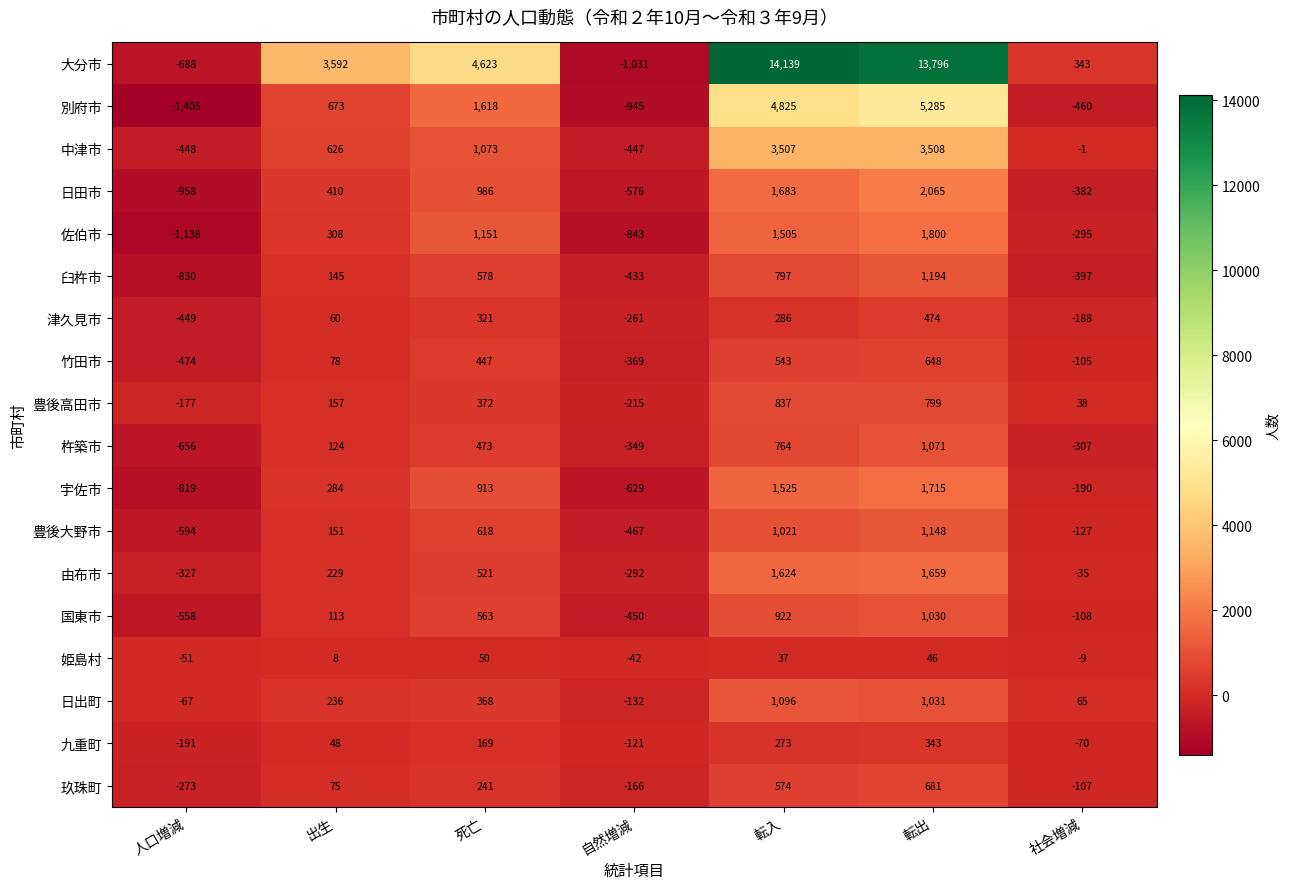

Is it true that 杵築市 equals 1332 at 転入?

False